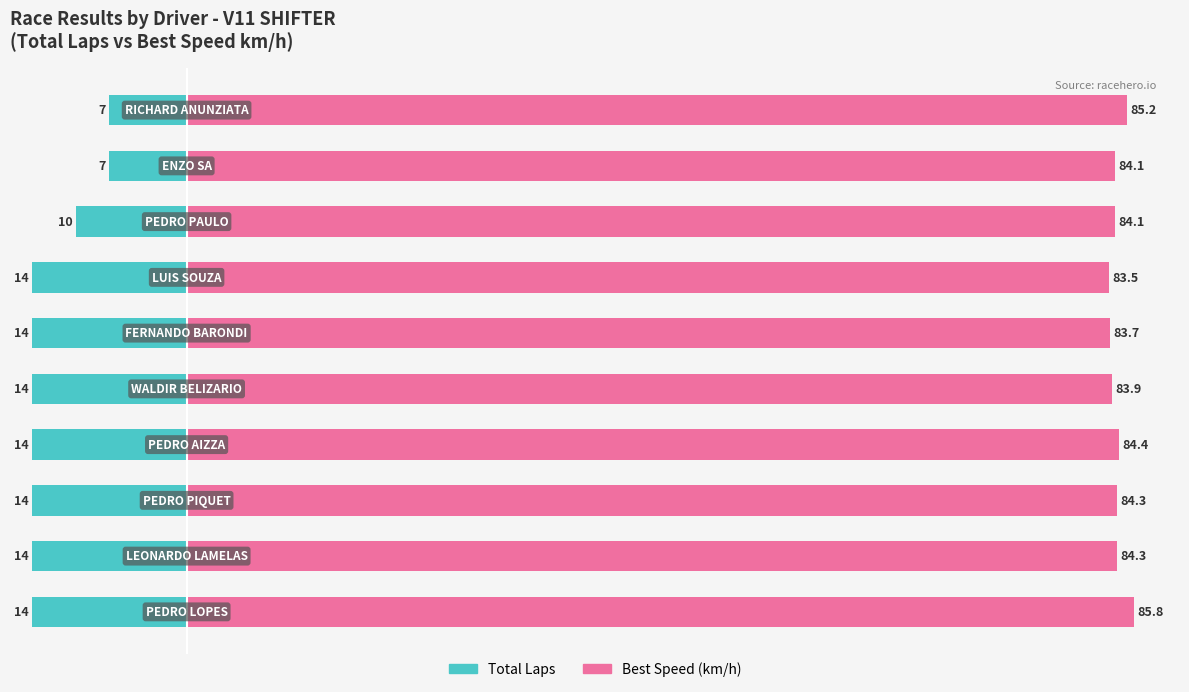

What is the value of the Best Speed (km/h) bar at the 3rd from the left?

84.3